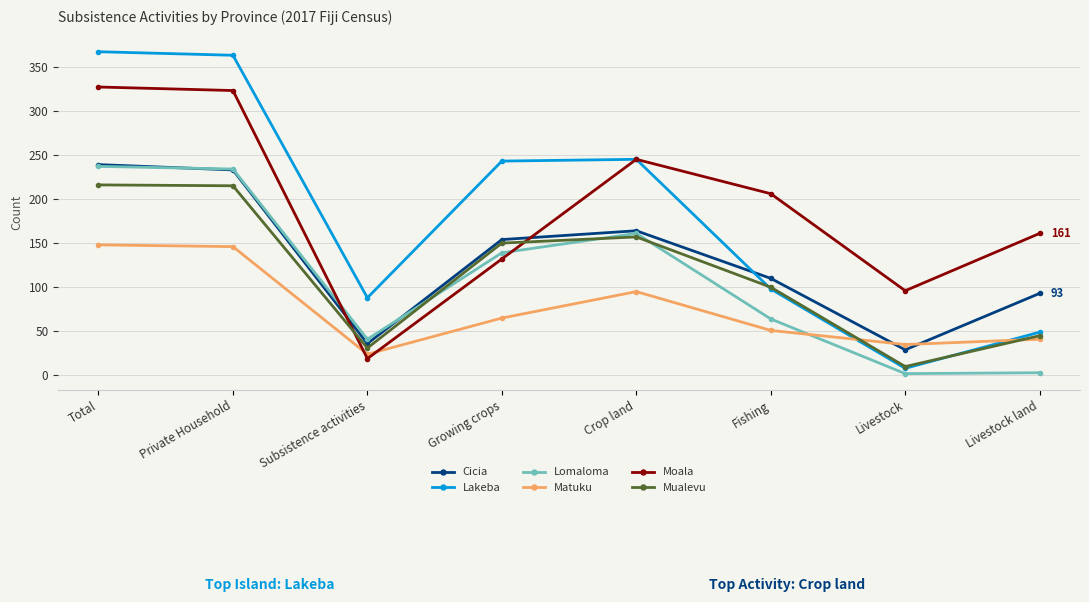

Which series has the largest range (max minus min)?

Lakeba